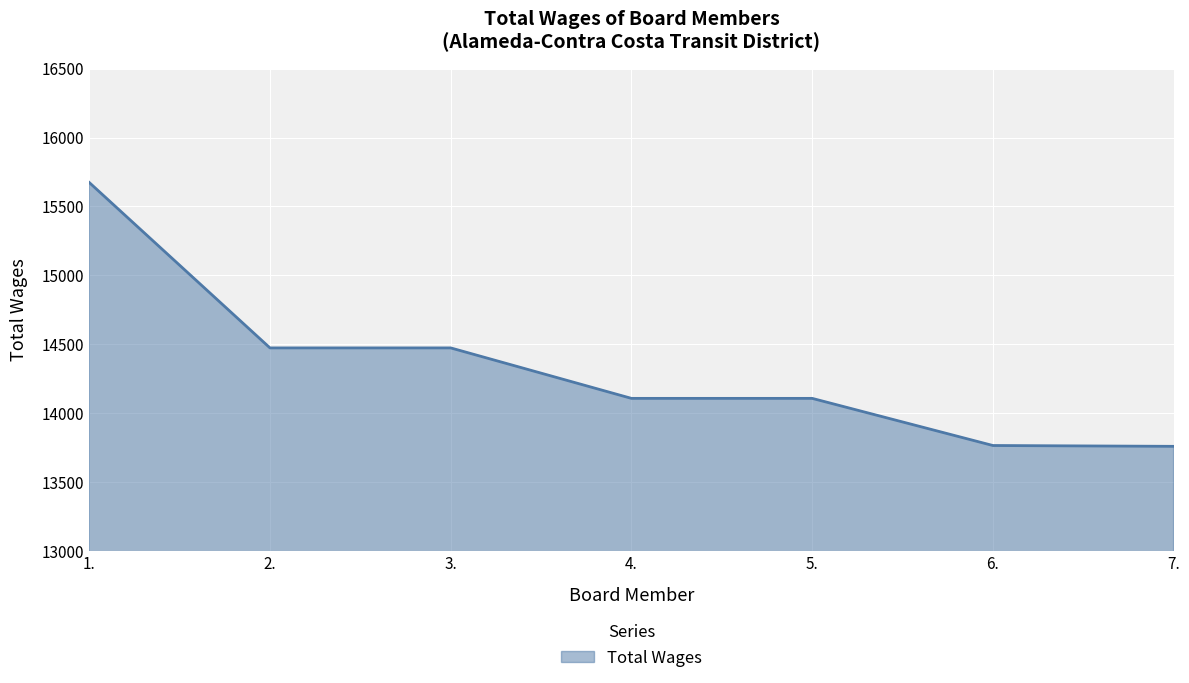

How many values are below 14108?

2